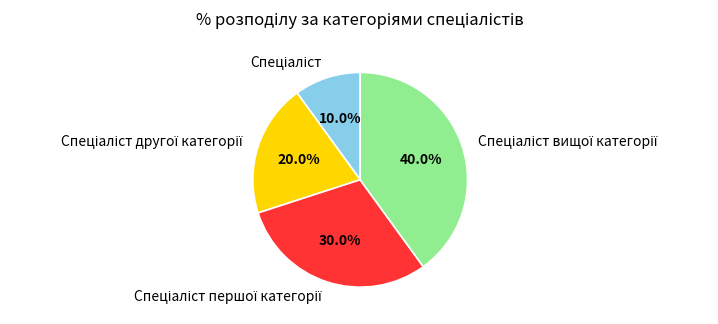

Is there a majority slice in this chart?

No